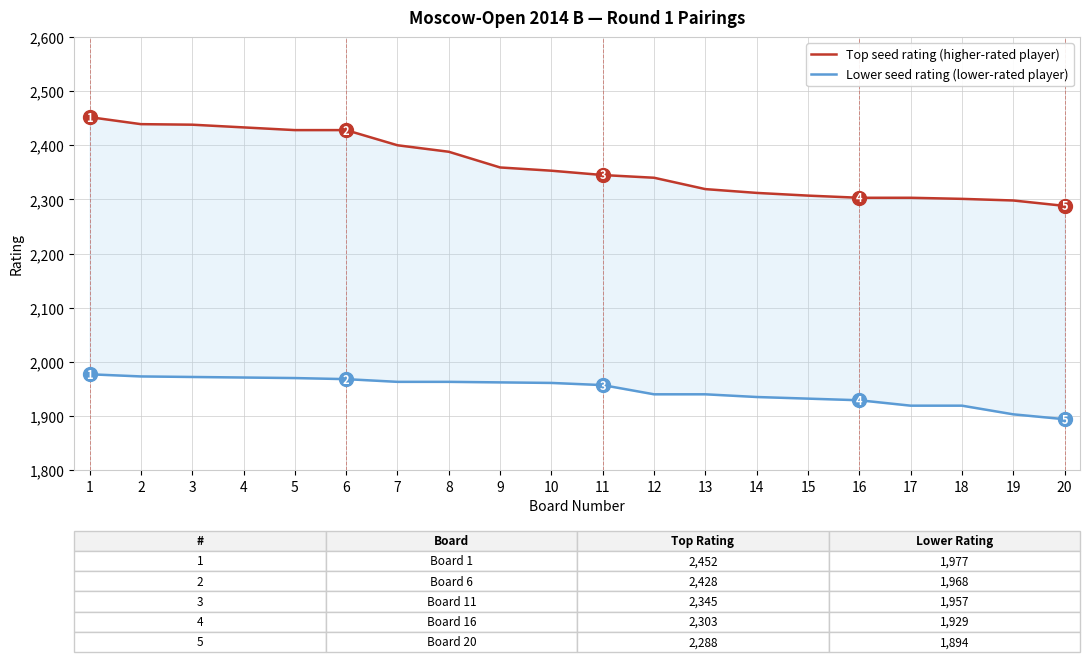

Which series has the widest spread of values?

Top seed rating (higher-rated player)